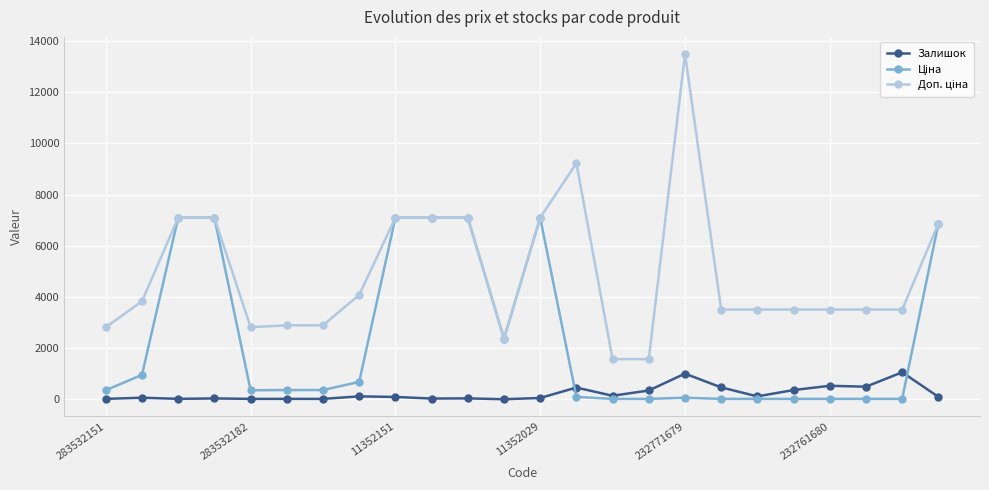

Is this an area chart (filled region under the line)?

No